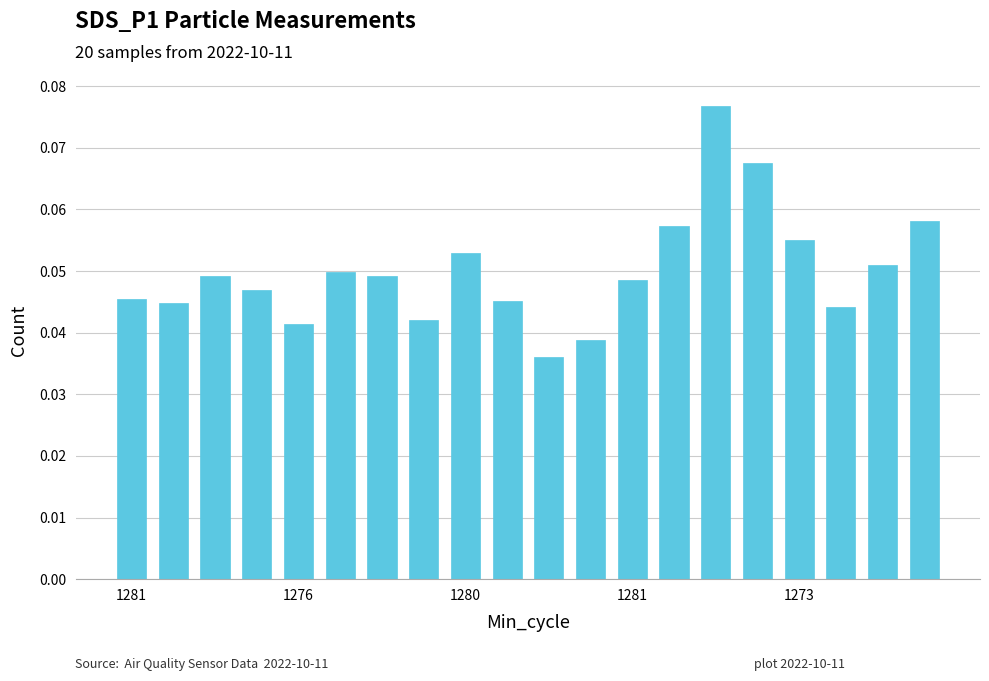

What is the sum of all values?

1.0